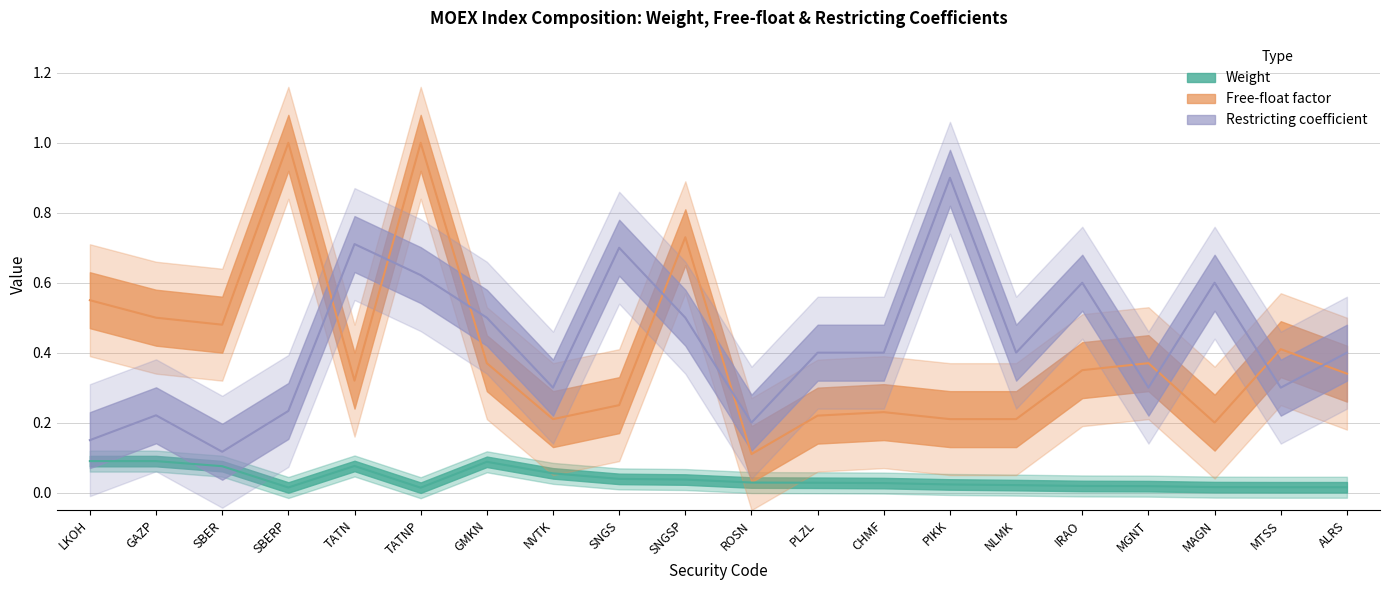

Is the value of Restricting at MTSS greater than the value of Weight at ALRS?

Yes